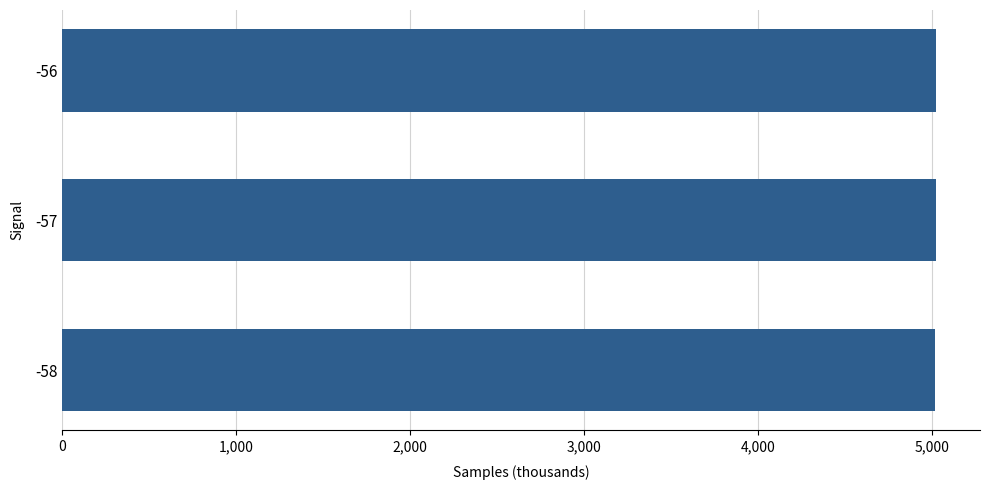

What is the maximum value shown in the chart?

5024.7